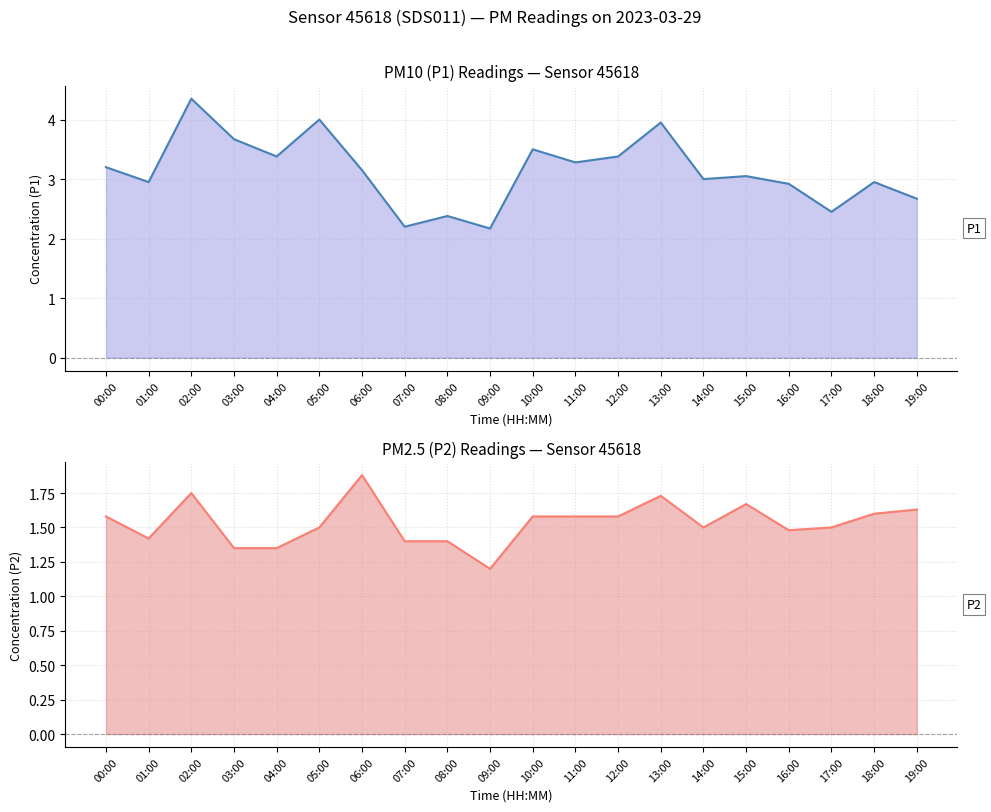

Which series has the largest total across all categories?

P1 line